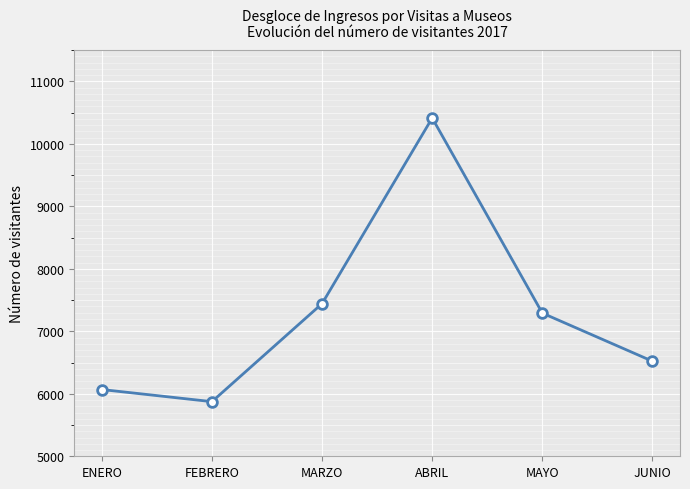

List the labels in order of value, largest first.

ABRIL, MARZO, MAYO, JUNIO, ENERO, FEBRERO